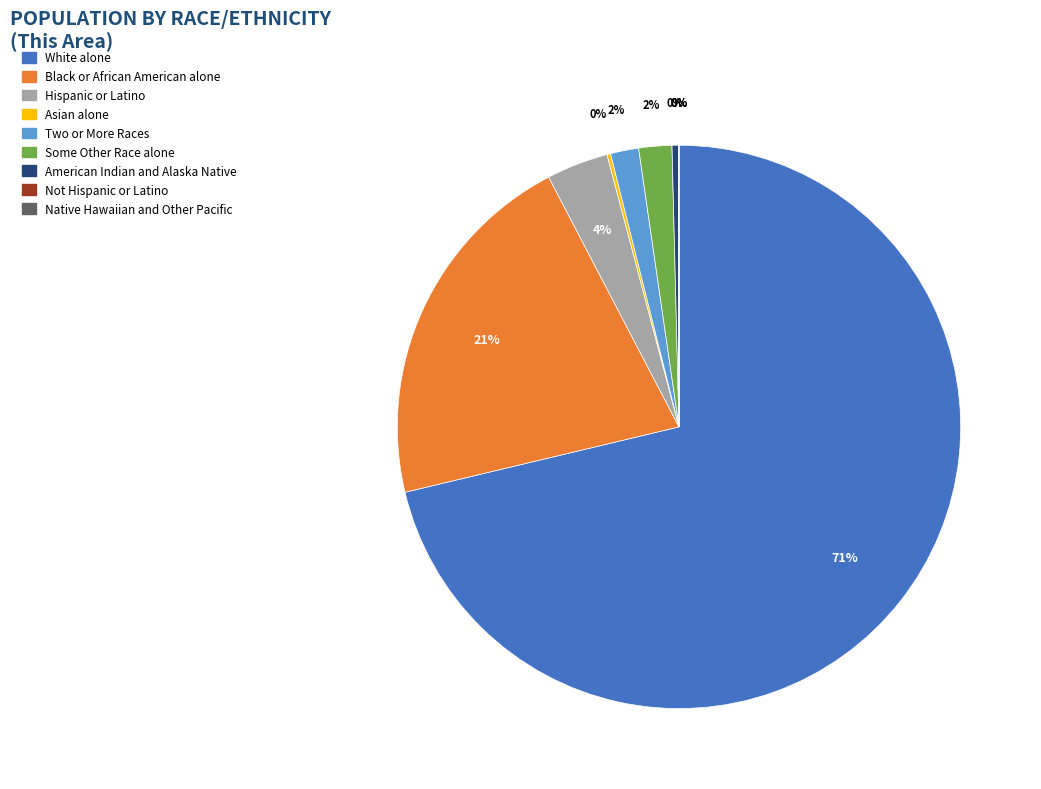

Is there a majority slice in this chart?

Yes